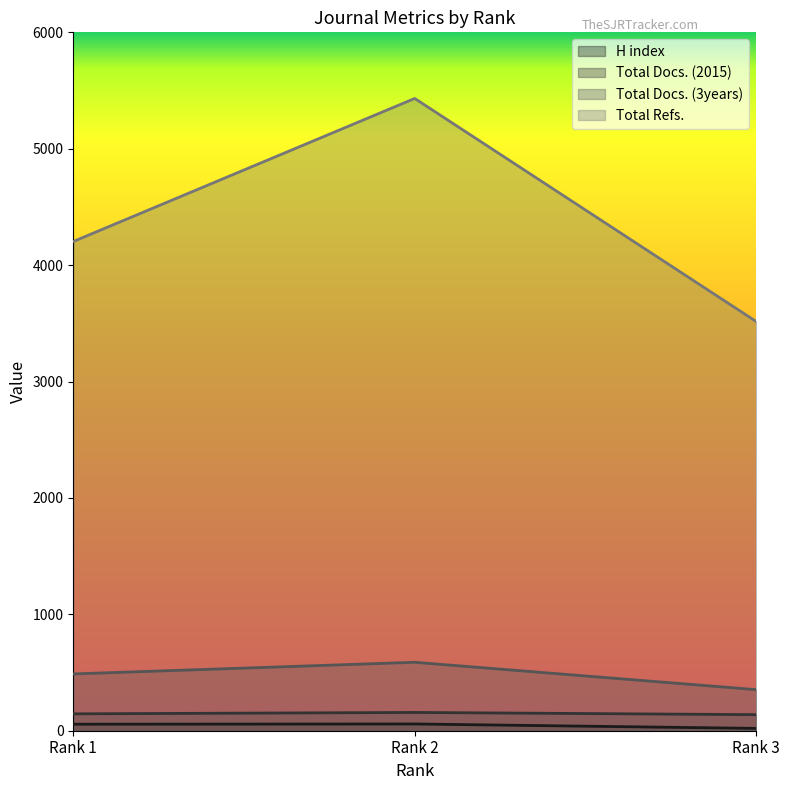

What is the difference between the second highest and minimum values in the Total Docs. (2015) series?

7